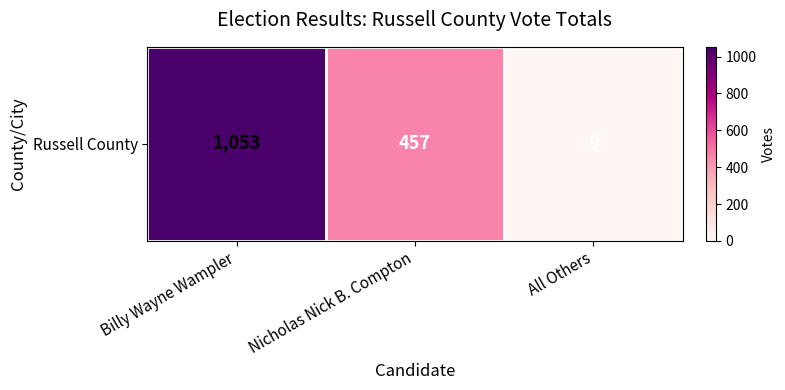

List the labels in order of value, largest first.

Billy Wayne Wampler, Nicholas Nick B. Compton, All Others